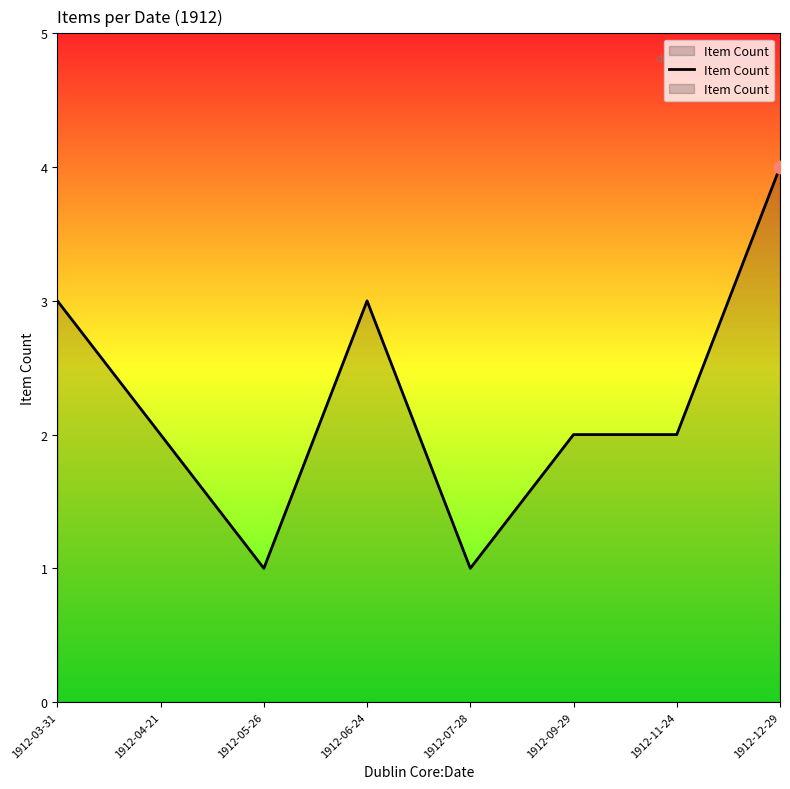

What is the ratio of the value at 1912-05-26 to the value at 1912-04-21?

0.5